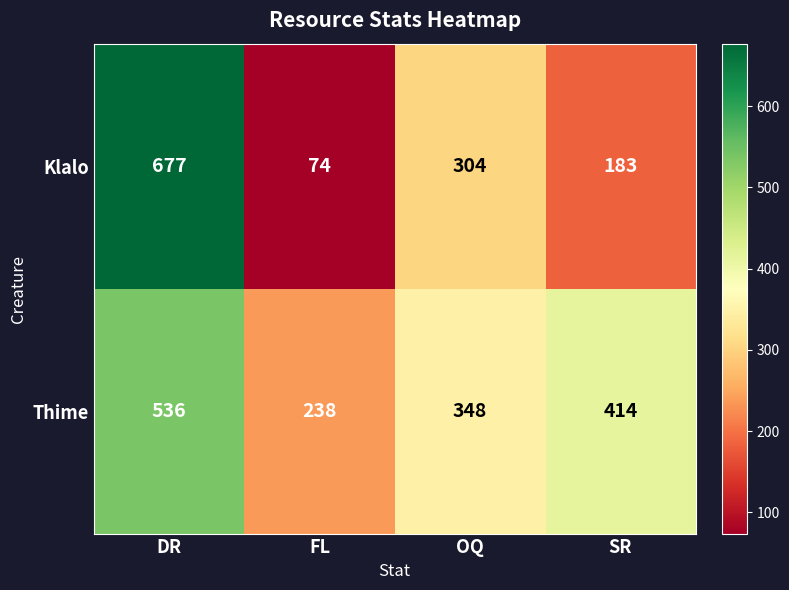

What is the spread (max minus min) of values at OQ?

44